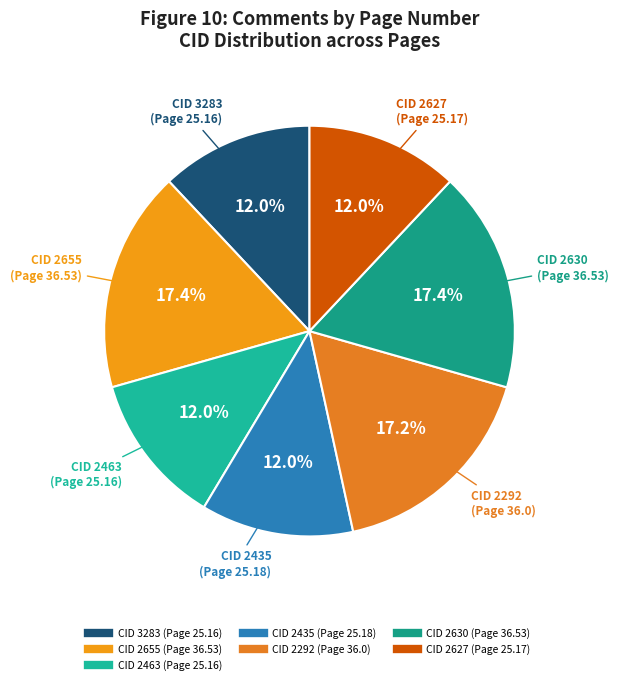

Approximately how many times larger is the value at CID 2292 compared to CID 2630?

1.0